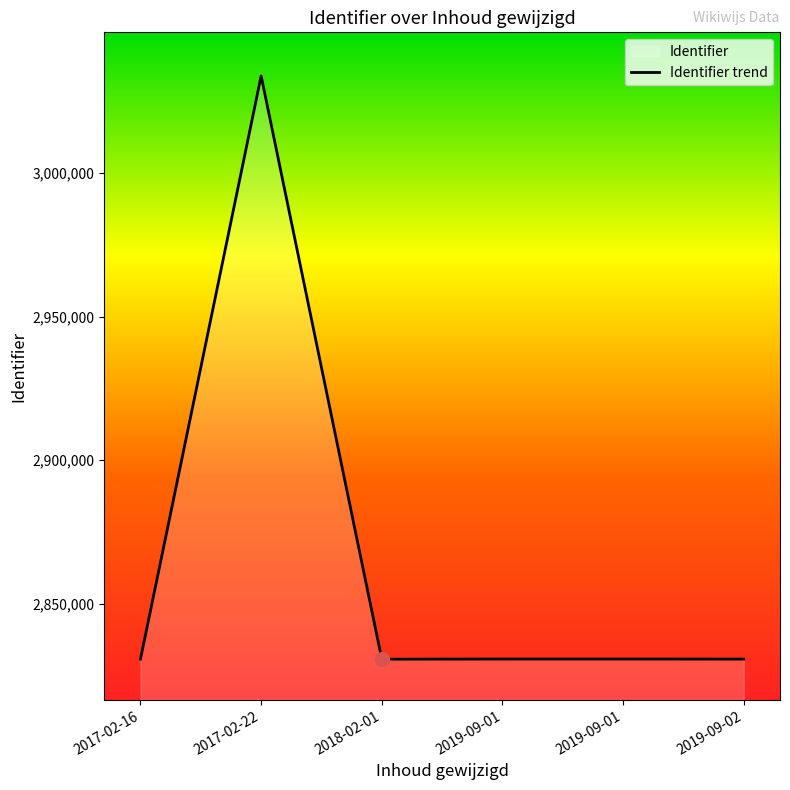

Approximately how many times larger is the value at 2019-09-01 compared to 2018-02-01?

1.0